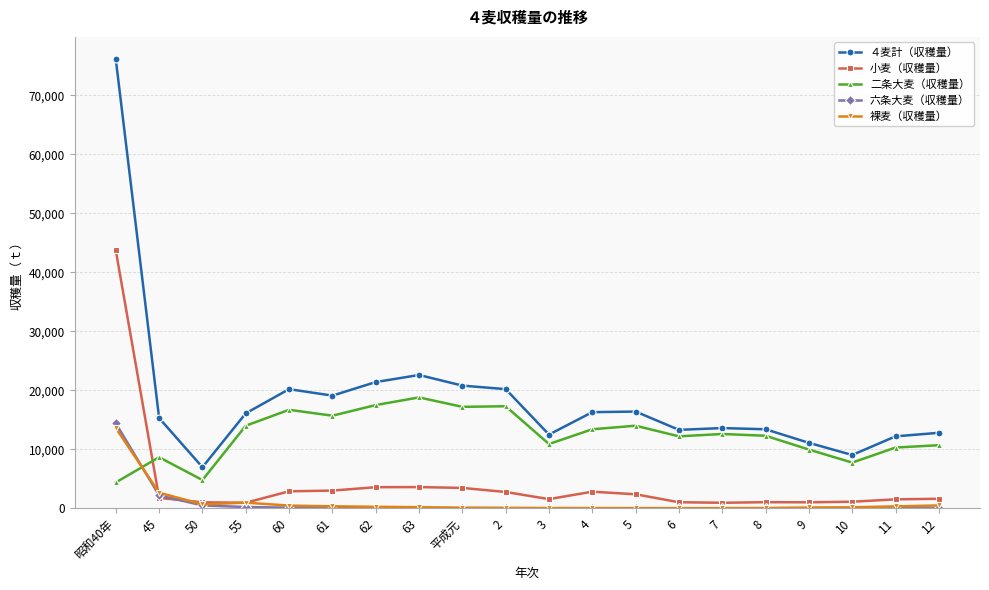

What is the sum of all 裸麦（収穫量） values?

20709